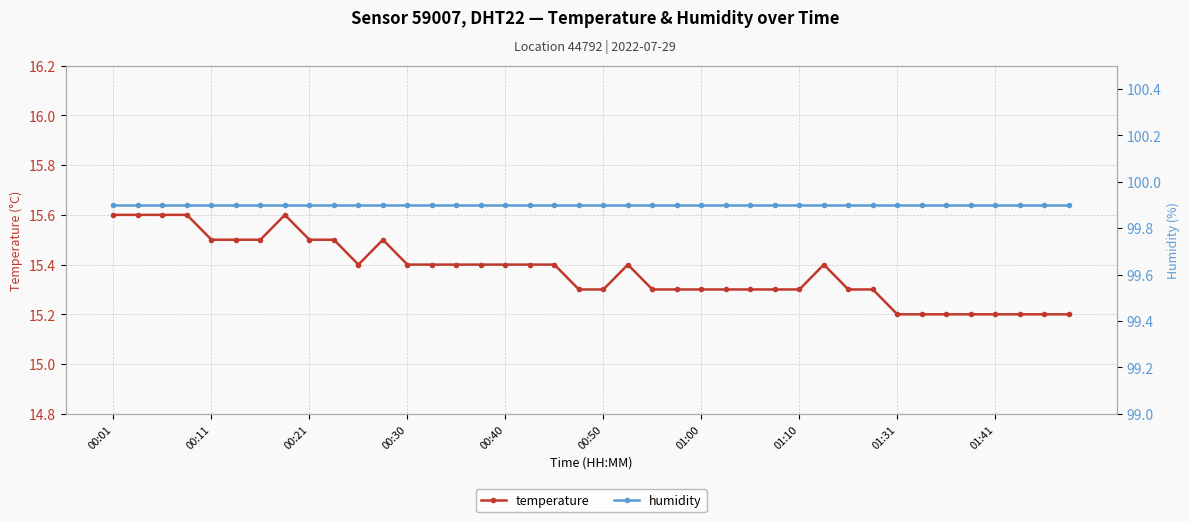

Which series has the widest spread of values?

temperature